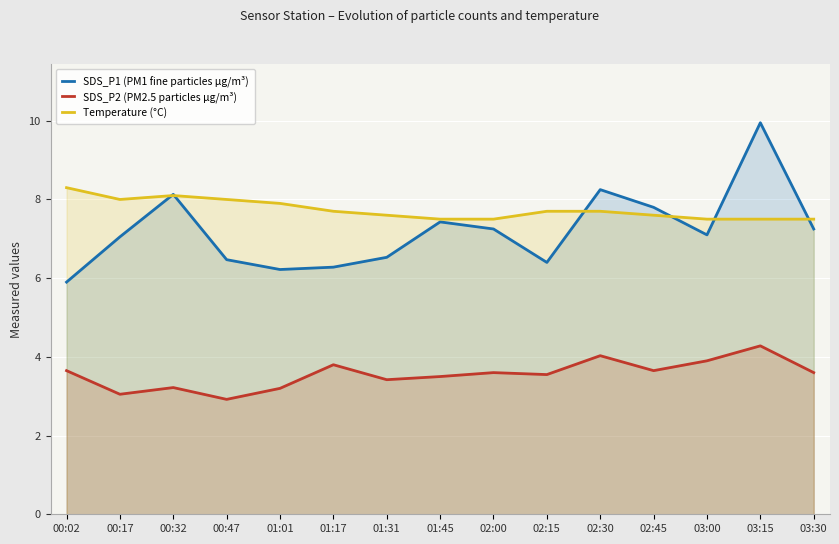

True or false: Temperature (°C) and SDS_P2 (PM2.5 particles µg/m³) cross at least once.

False